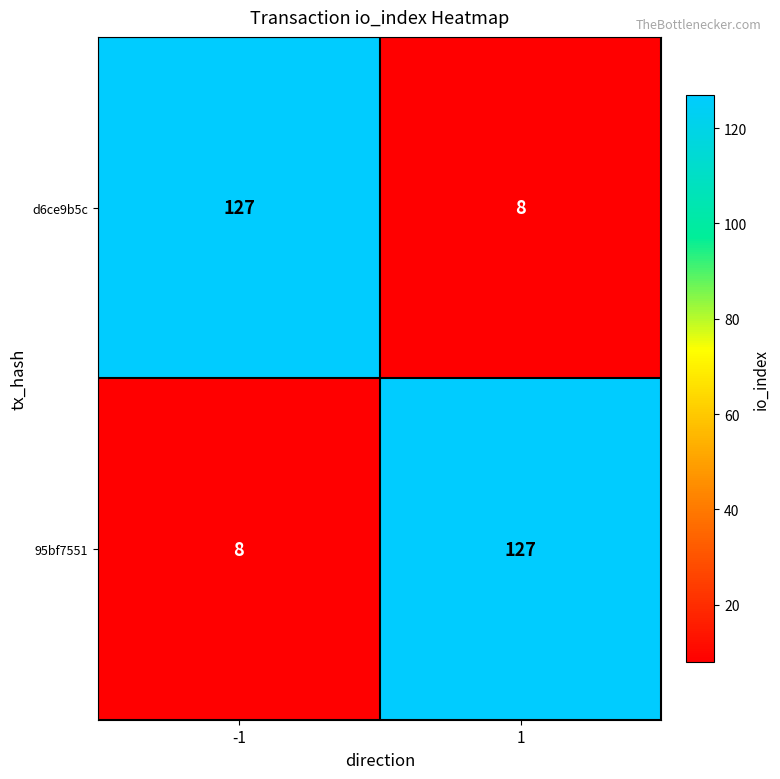

What is the spread (max minus min) of values at 1?

119